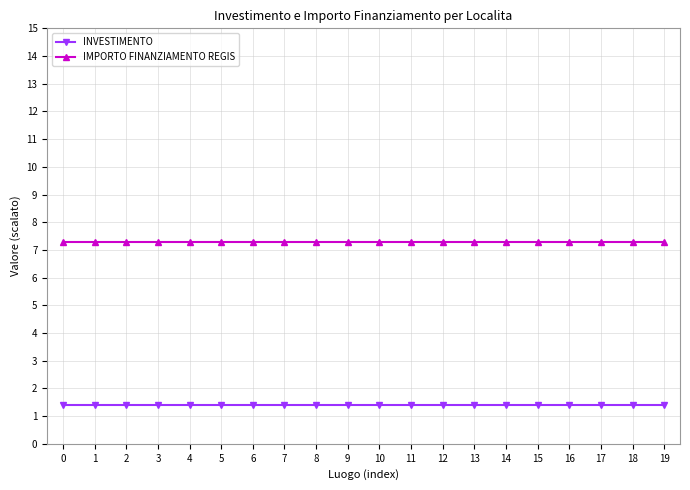

Rank the series at 12 from lowest to highest value.

INVESTIMENTO, IMPORTO FINANZIAMENTO REGIS